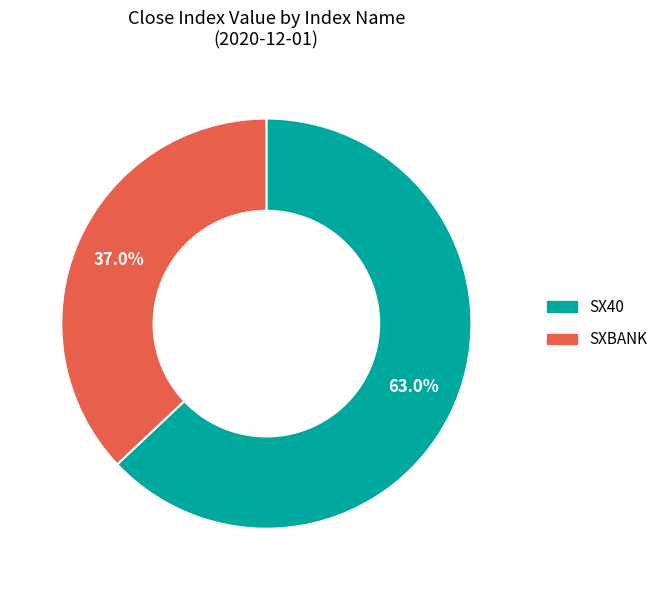

How many slices are in this pie chart?

2